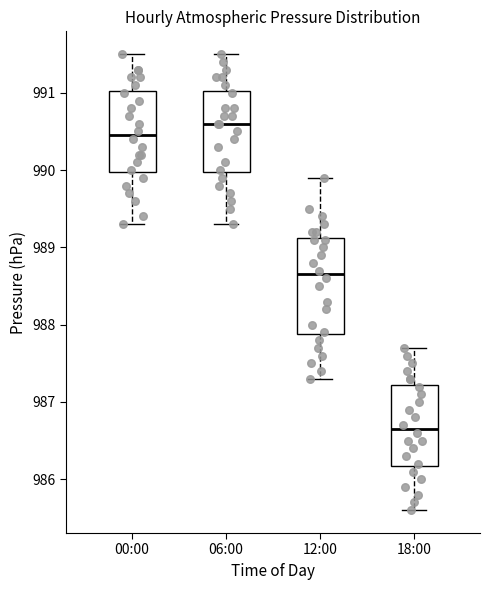

Comparing the boxes themselves (not the whiskers), which one is the tallest?

12:00